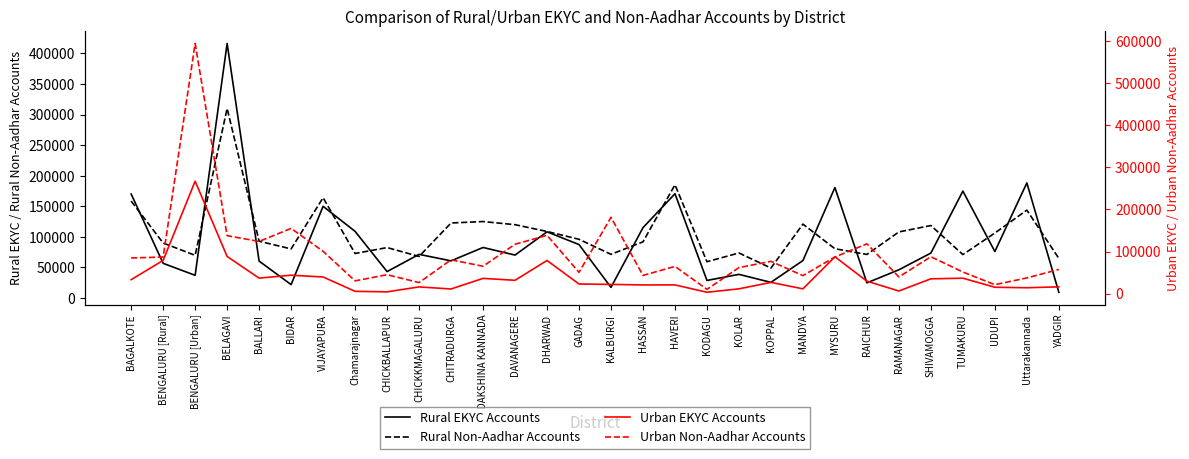

List the labels in order of Rural Non-Aadhar Accounts value, smallest first.

KOPPAL, KODAGU, YADGIR, CHICKKMAGALURU, BENGALURU [Urban], TUMAKURU, RAICHUR, KALBURGI, Chamarajnagar, KOLAR, BIDAR, MYSURU, CHICKBALLAPUR, BENGALURU [Rural], HASSAN, BALLARI, GADAG, UDUPI, RAMANAGAR, DHARWAD, SHIVAMOGGA, DAVANAGERE, MANDYA, CHITRADURGA, DAKSHINA KANNADA, Uttarakannada, BAGALKOTE, VIJAYAPURA, HAVERI, BELAGAVI